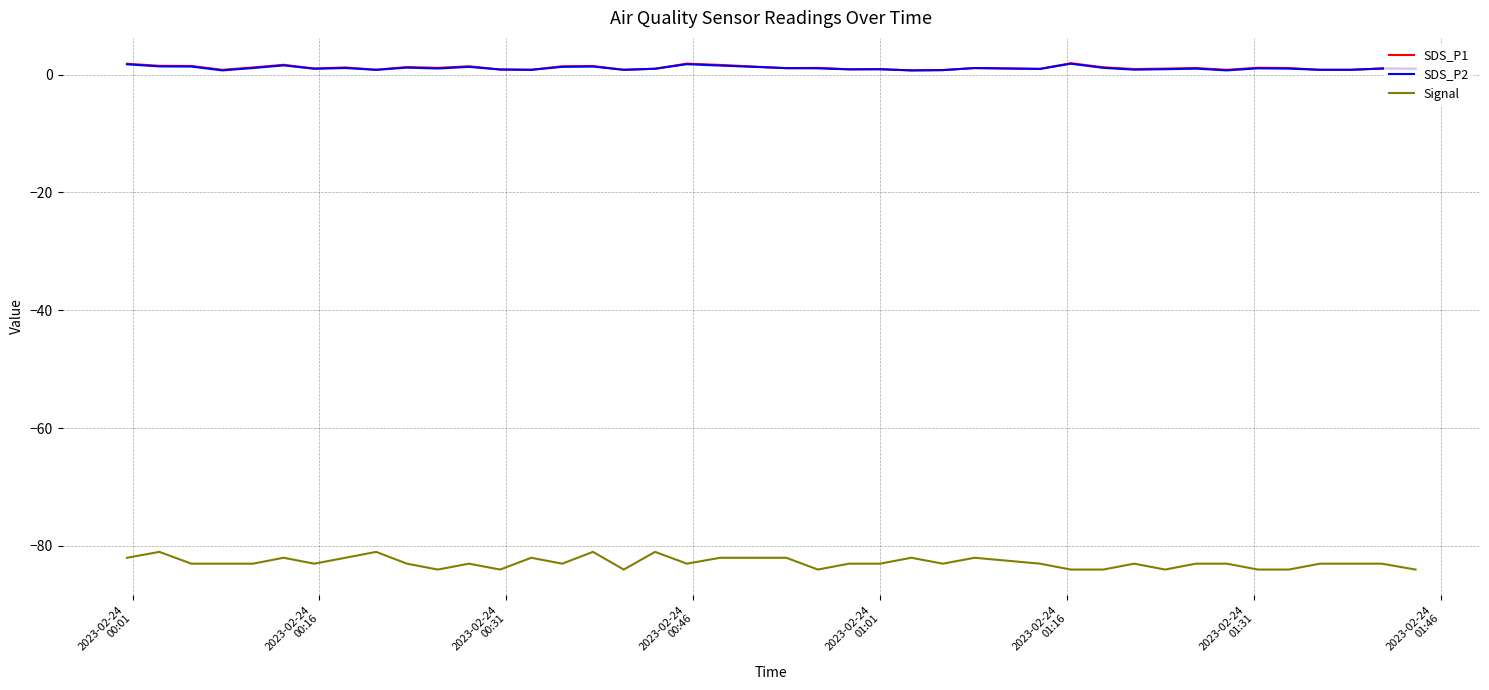

What is the minimum value shown in the chart?

-84.0